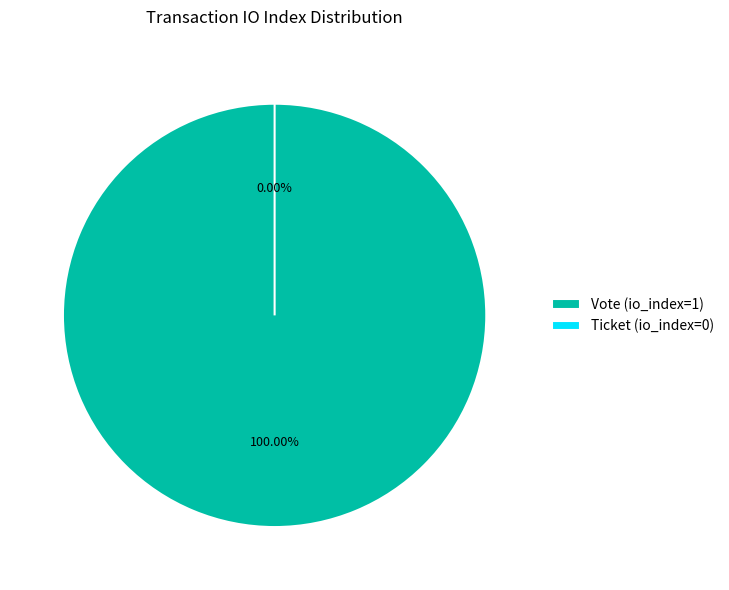

To the nearest percent, what is the average slice percentage?

50%